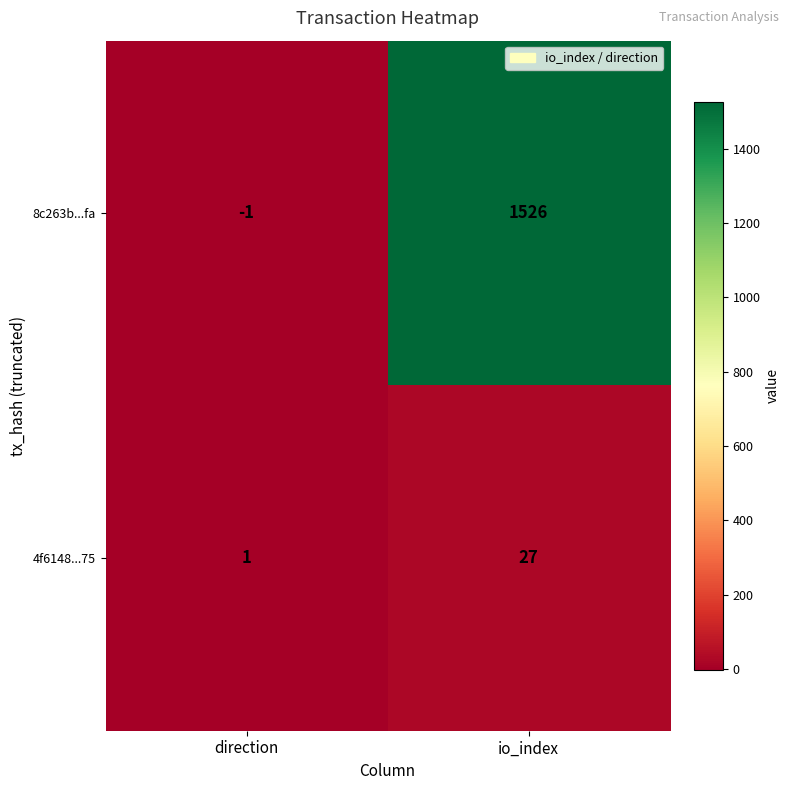

Reading right to left, extract all data points from this chart.

8c263b...fa: 1526	-1
4f6148...75: 27	1